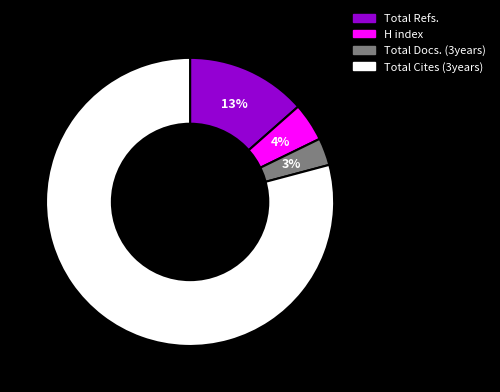

How many segments does this pie chart have?

4